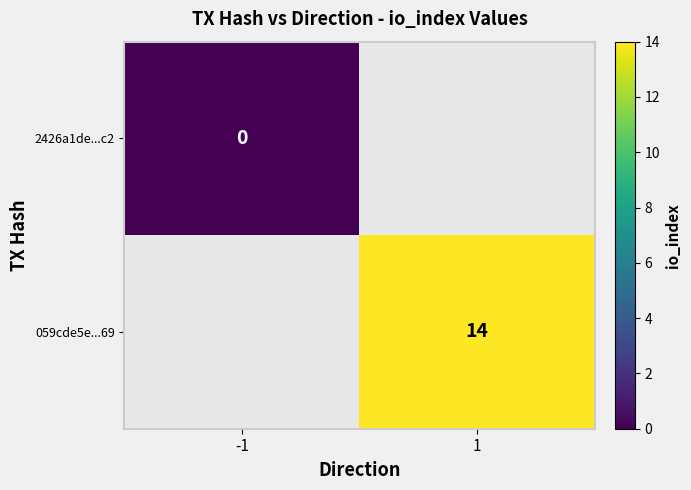

List the series in order of their peak value, lowest first.

2426a1de...c2, 059cde5e...69